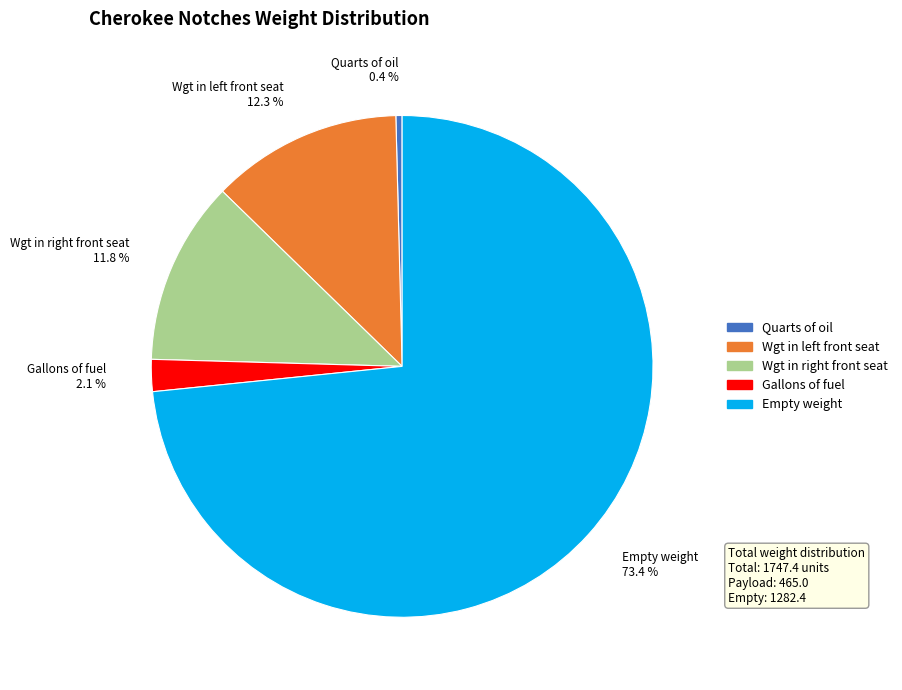

What is the majority slice?

Empty weight